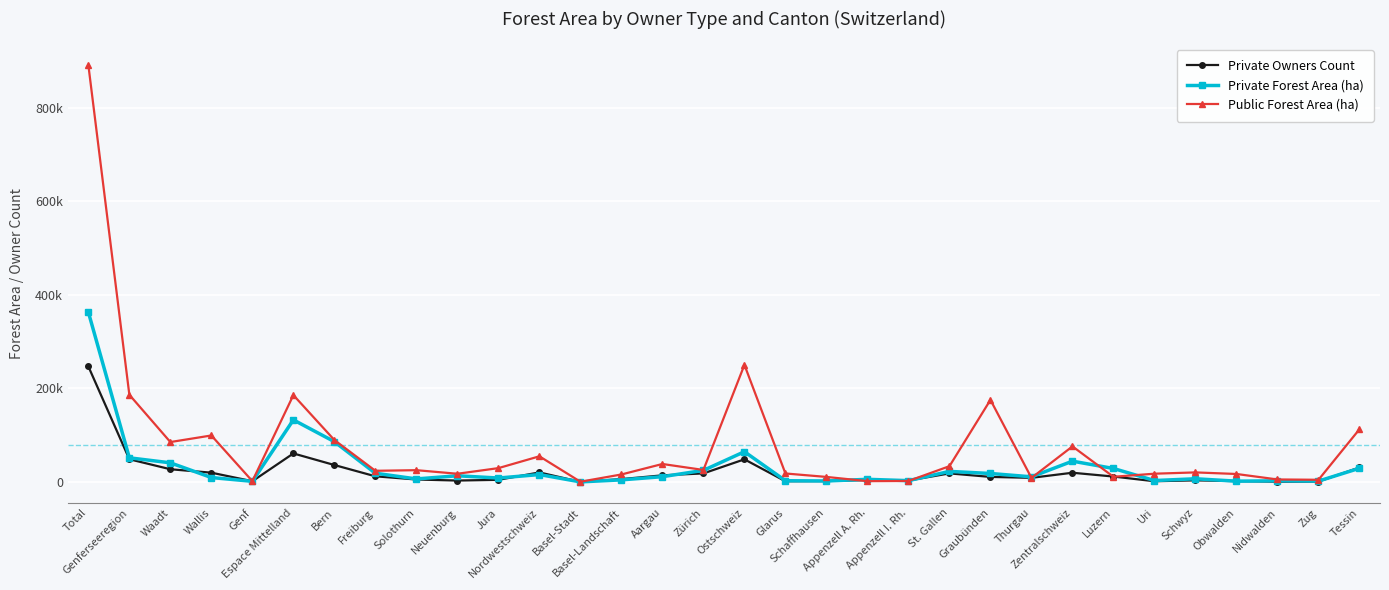

What is the sum of all Public Forest Area (ha) values?

2537511